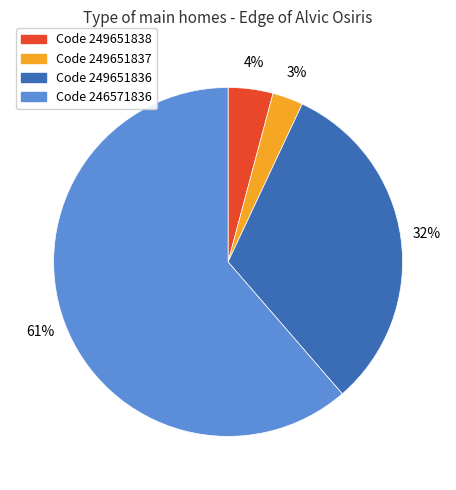

Is there any slice that represents more than half of the pie?

Yes